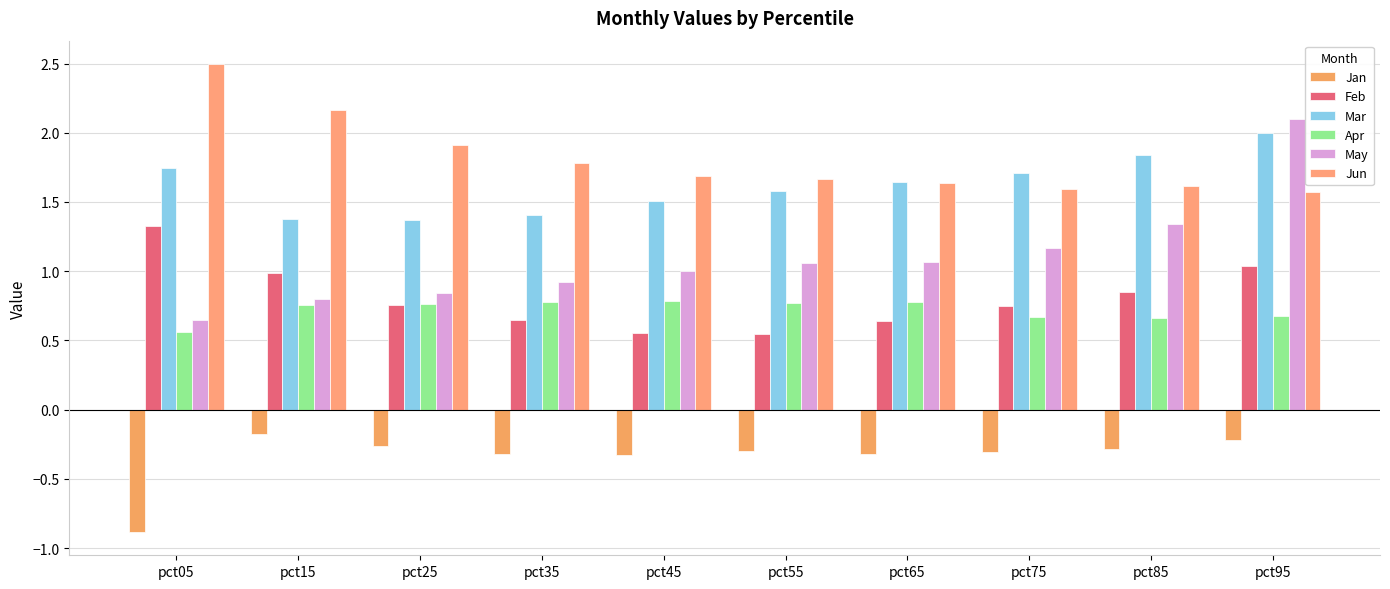

Which series has the largest total across all categories?

Jun